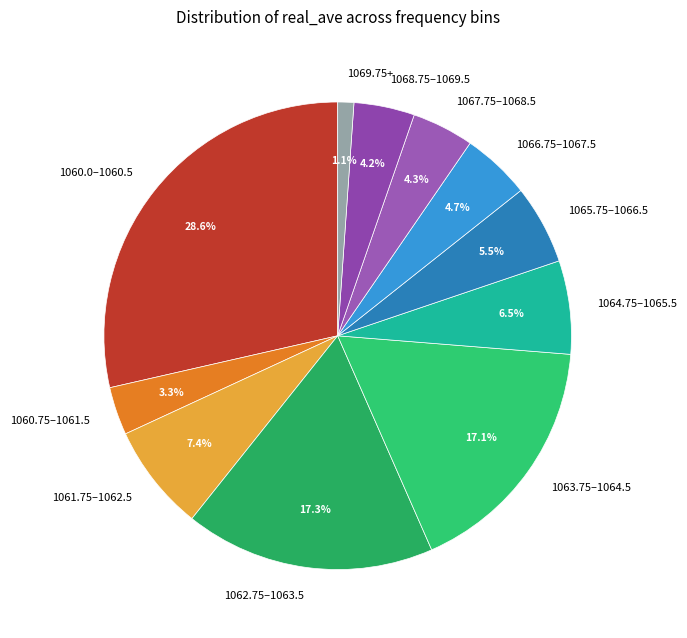

Does 1065.75–1066.5 represent more than half of the total?

No